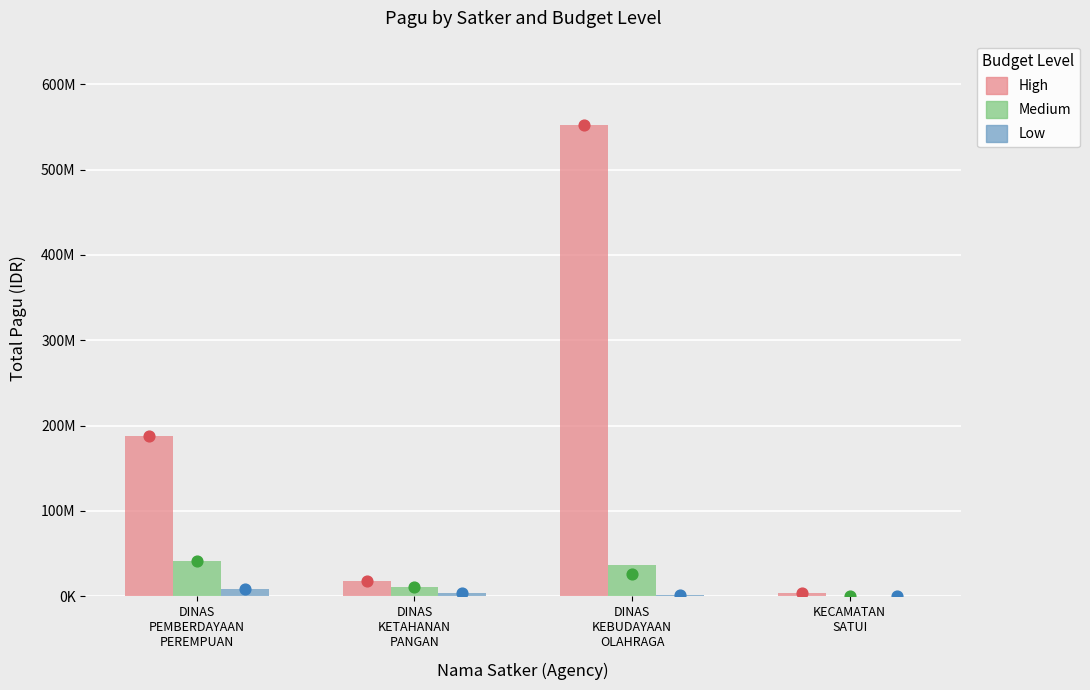

At how many categories does at least one series exceed 227198537?

1